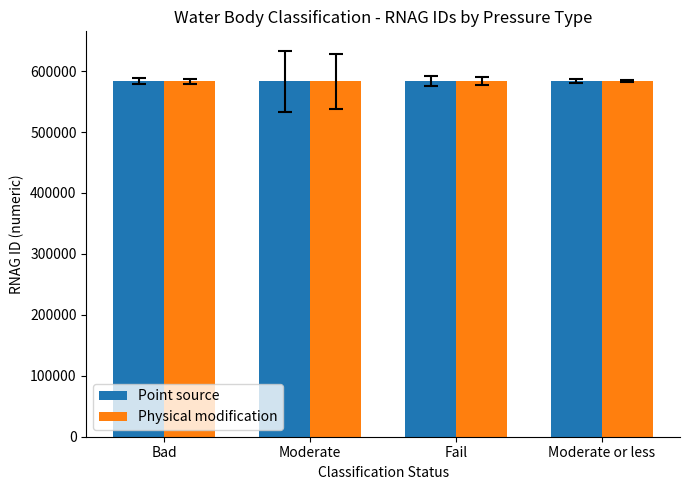

What is the smallest value displayed?

583540